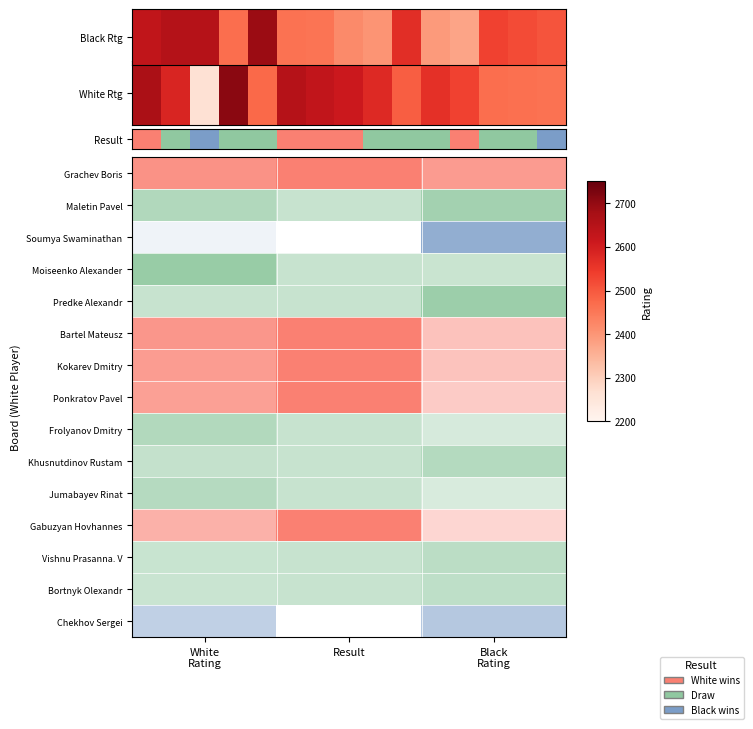

What is the sum of the values at 13 and 11?

4893